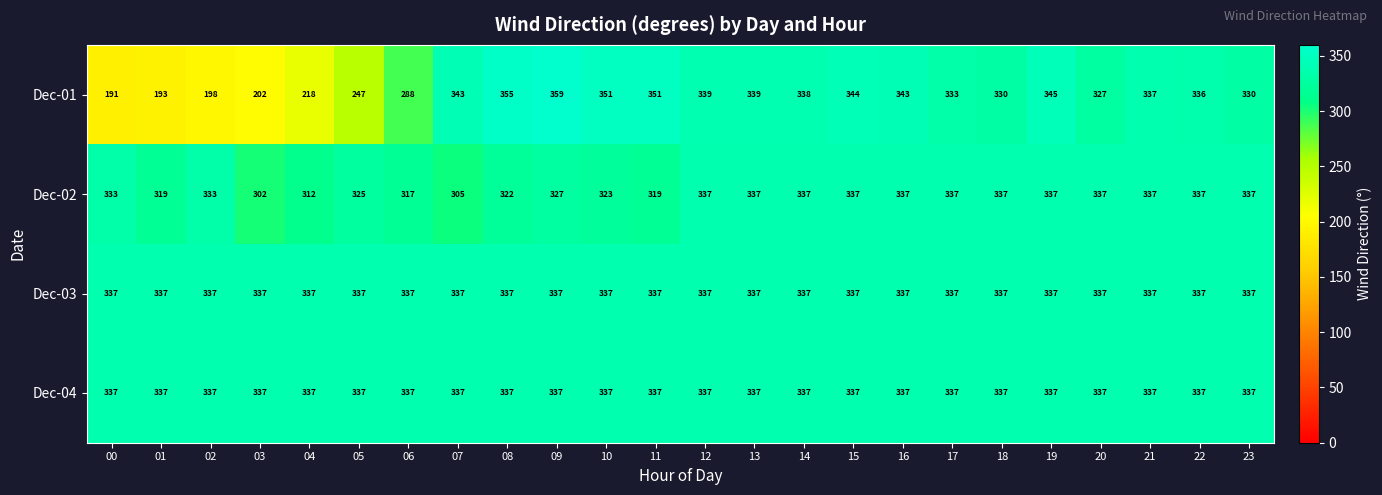

Which series has the largest range (max minus min)?

Dec-01